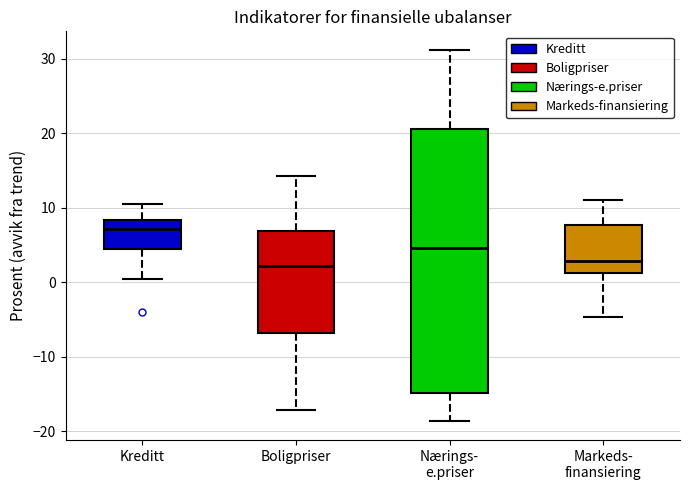

Reading left to right, transcribe this box plot: for each box, give where its median line is, the range the box spans, and where its two whiskers end, as read against the y-axis. The values are not printed on the chart, so give them approximately, as read against the axis.

Kreditt: median 7, box 4 to 8, whiskers 1 to 11
Boligpriser: median 2, box -7 to 7, whiskers -17 to 14
Nærings- e.priser: median 5, box -15 to 21, whiskers -19 to 31
Markeds- finansiering: median 3, box 1 to 8, whiskers -5 to 11